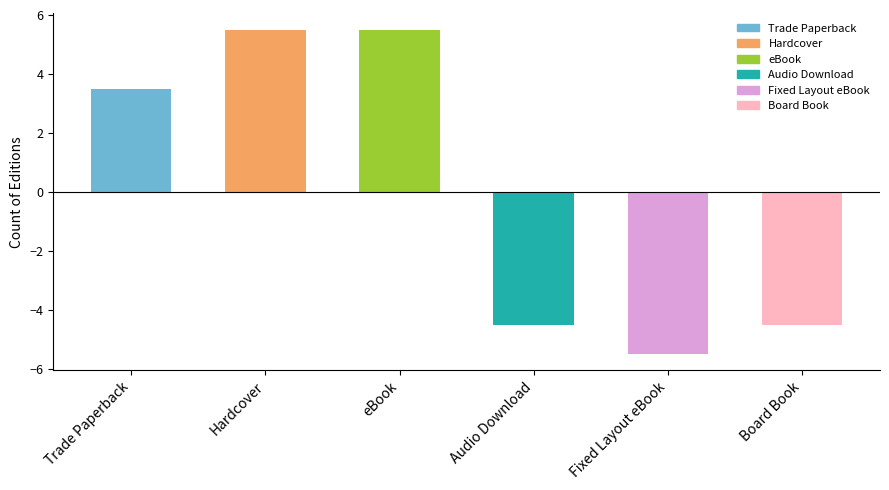

Reading left to right, list all the values displayed in this chart.

Trade Paperback=3.5	Hardcover=5.5	eBook=5.5	Audio Download=-4.5	Fixed Layout eBook=-5.5	Board Book=-4.5